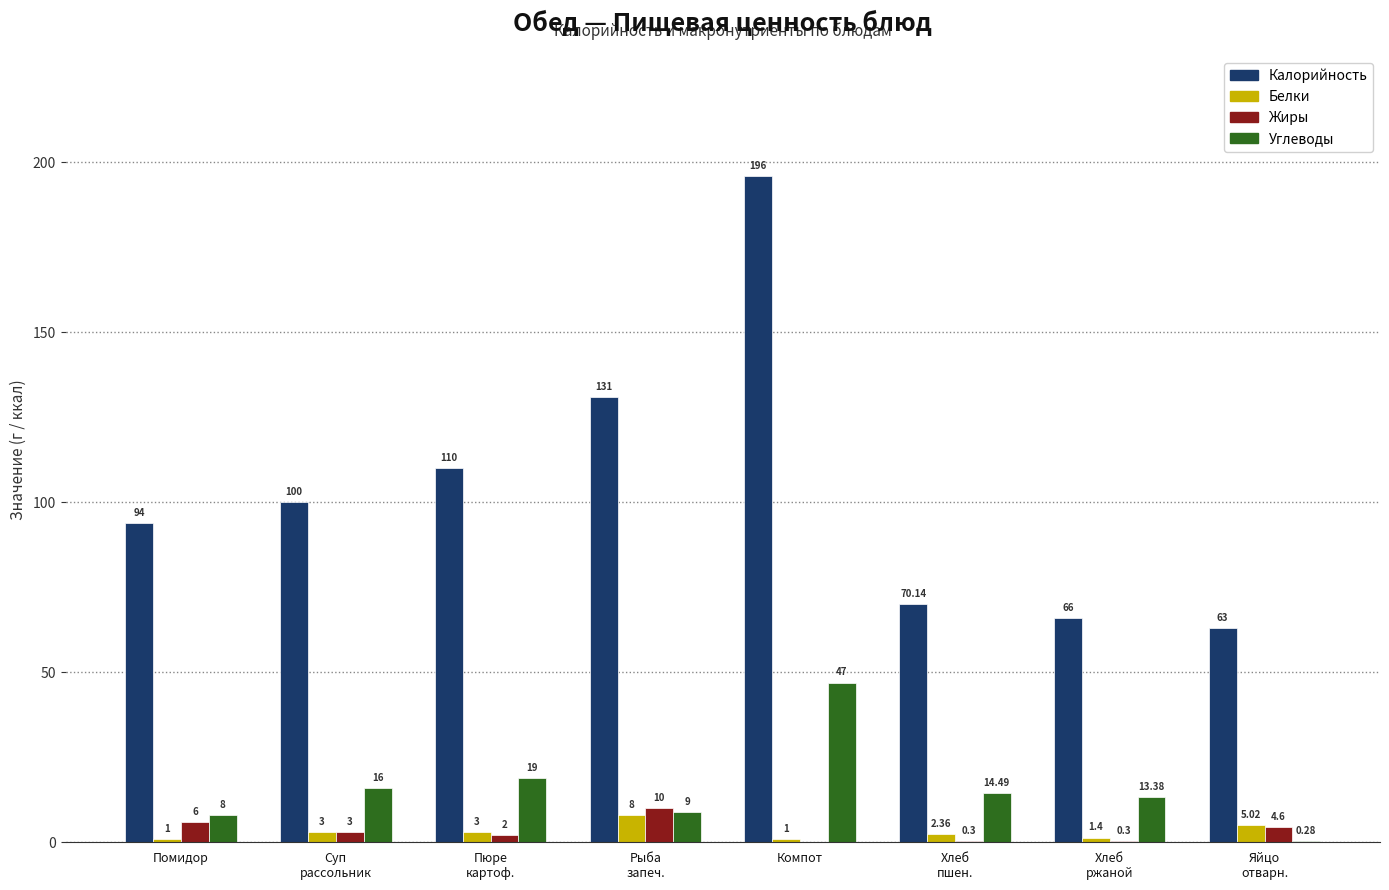

Which label corresponds to the largest value in the chart?

Компот